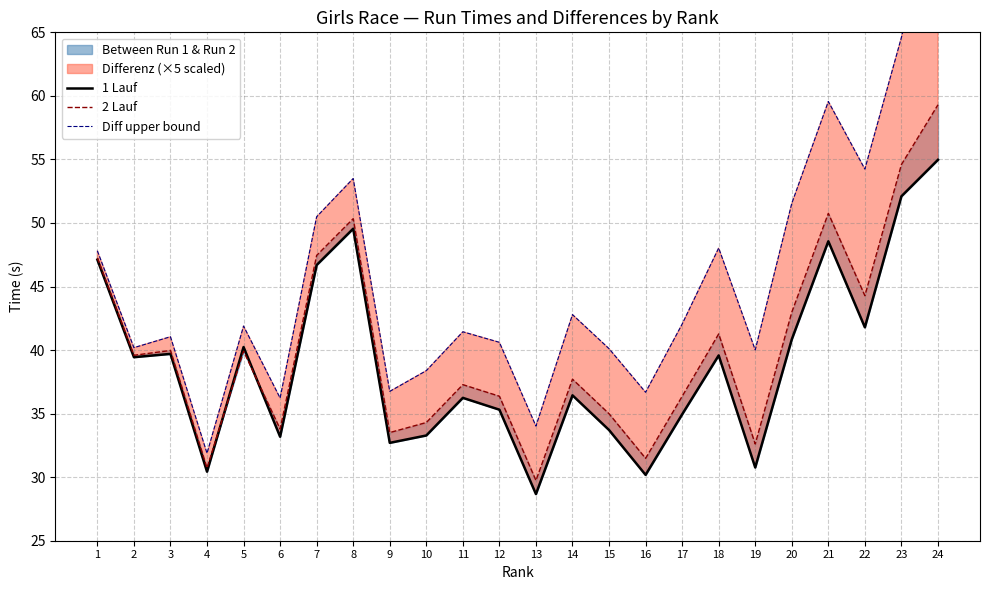

What is the average value of the 1 Lauf series?

39.0